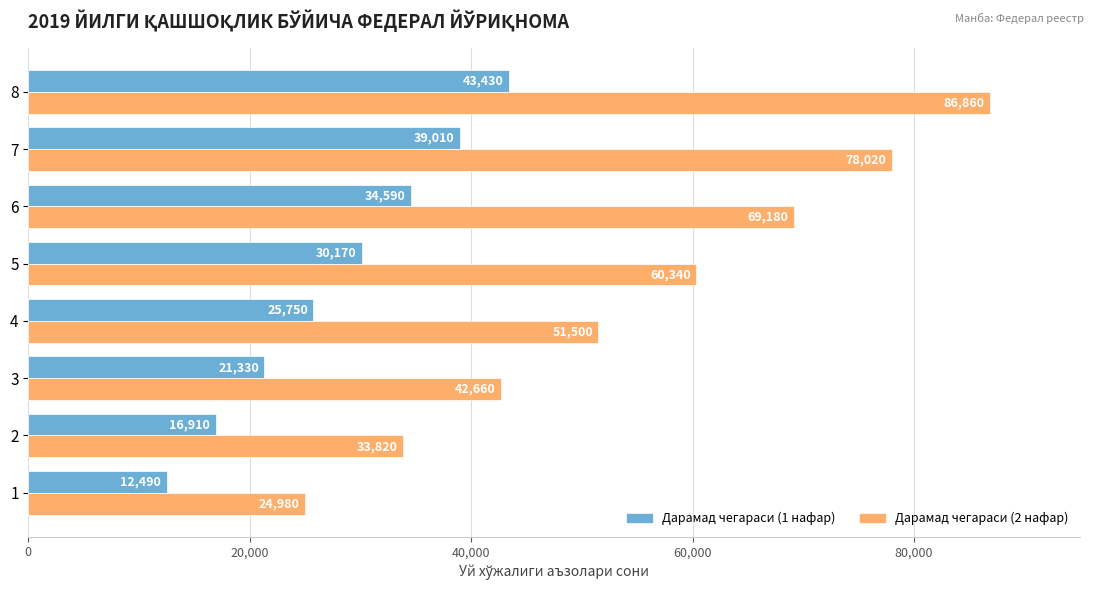

Is it true that Дарамад чегараси (1 нафар) equals 58795 at 7?

False